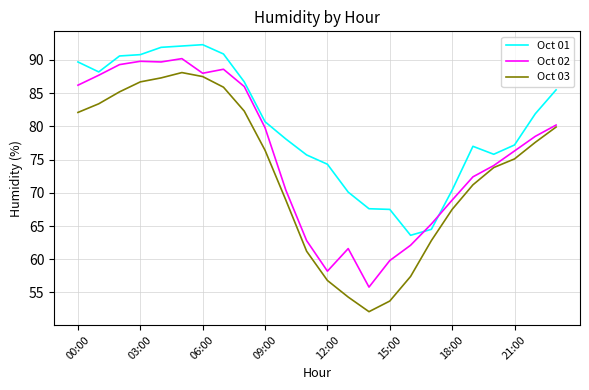

True or false: Oct 01 and Oct 03 intersect in this chart.

False